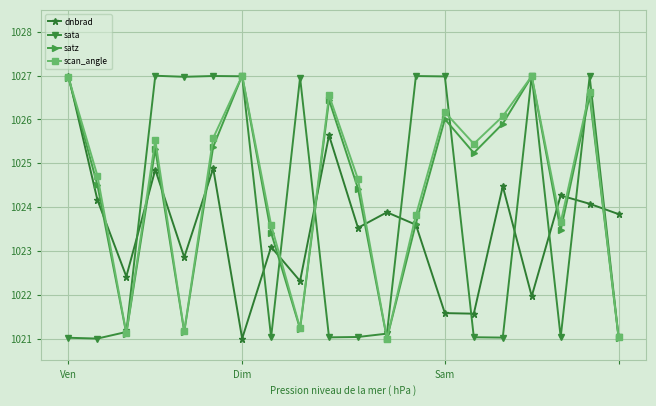

Which series ends up on top after the final intersection of satz and dnbrad?

dnbrad